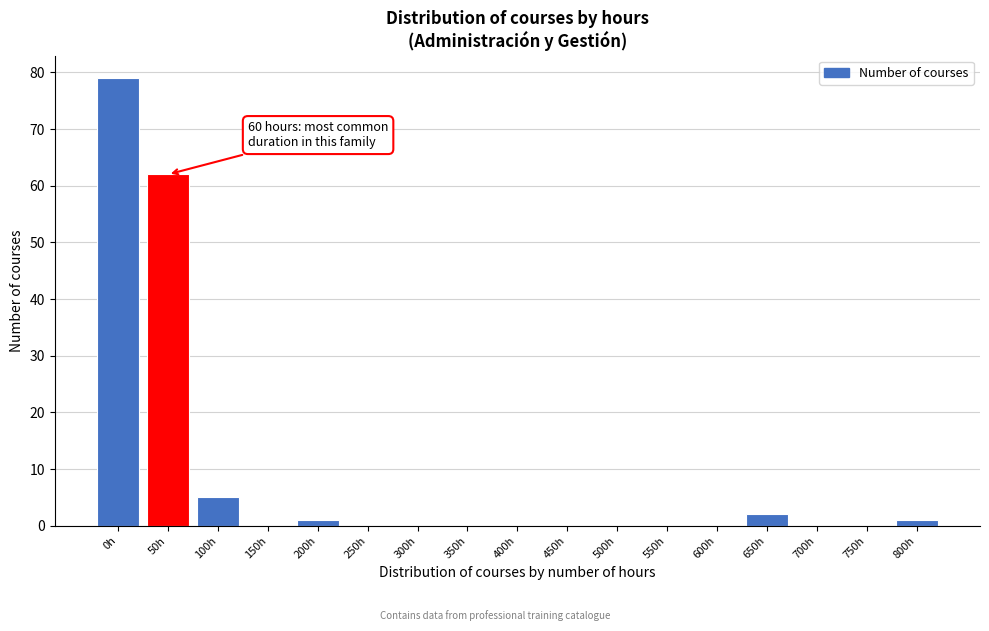

Reading right to left, extract all data points from this chart.

800h=1	750h=0	700h=0	650h=2	600h=0	550h=0	500h=0	450h=0	400h=0	350h=0	300h=0	250h=0	200h=1	150h=0	100h=5	50h=62	0h=79